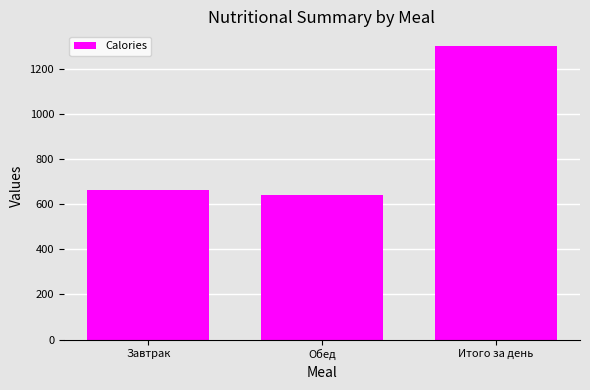

Reading left to right, transcribe all the data shown in this chart.

Завтрак=661	Обед=639	Итого за день=1300